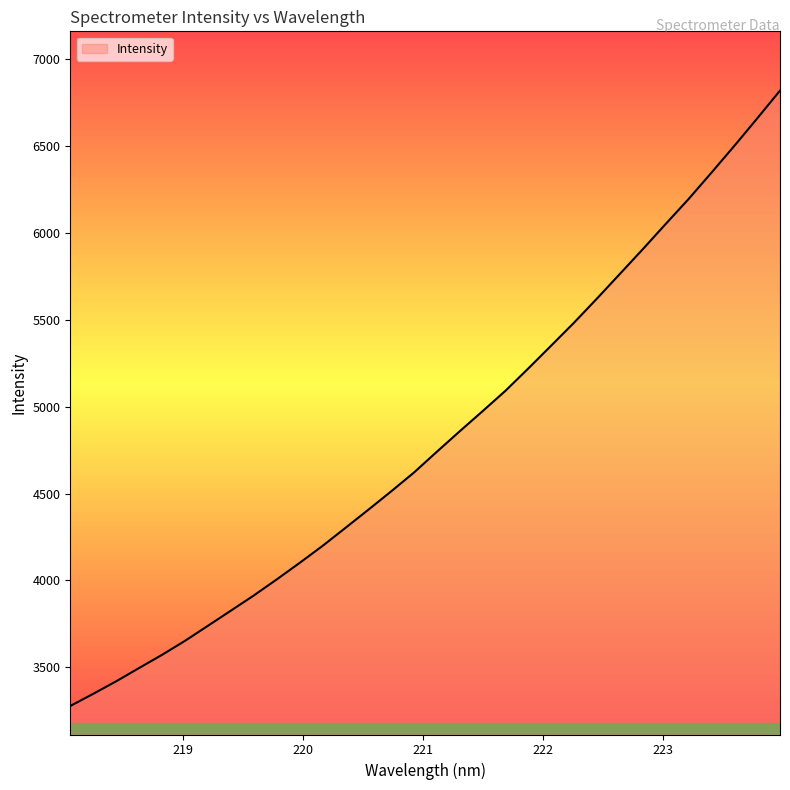

True or false: the data has more than 2 interior local peaks.

False